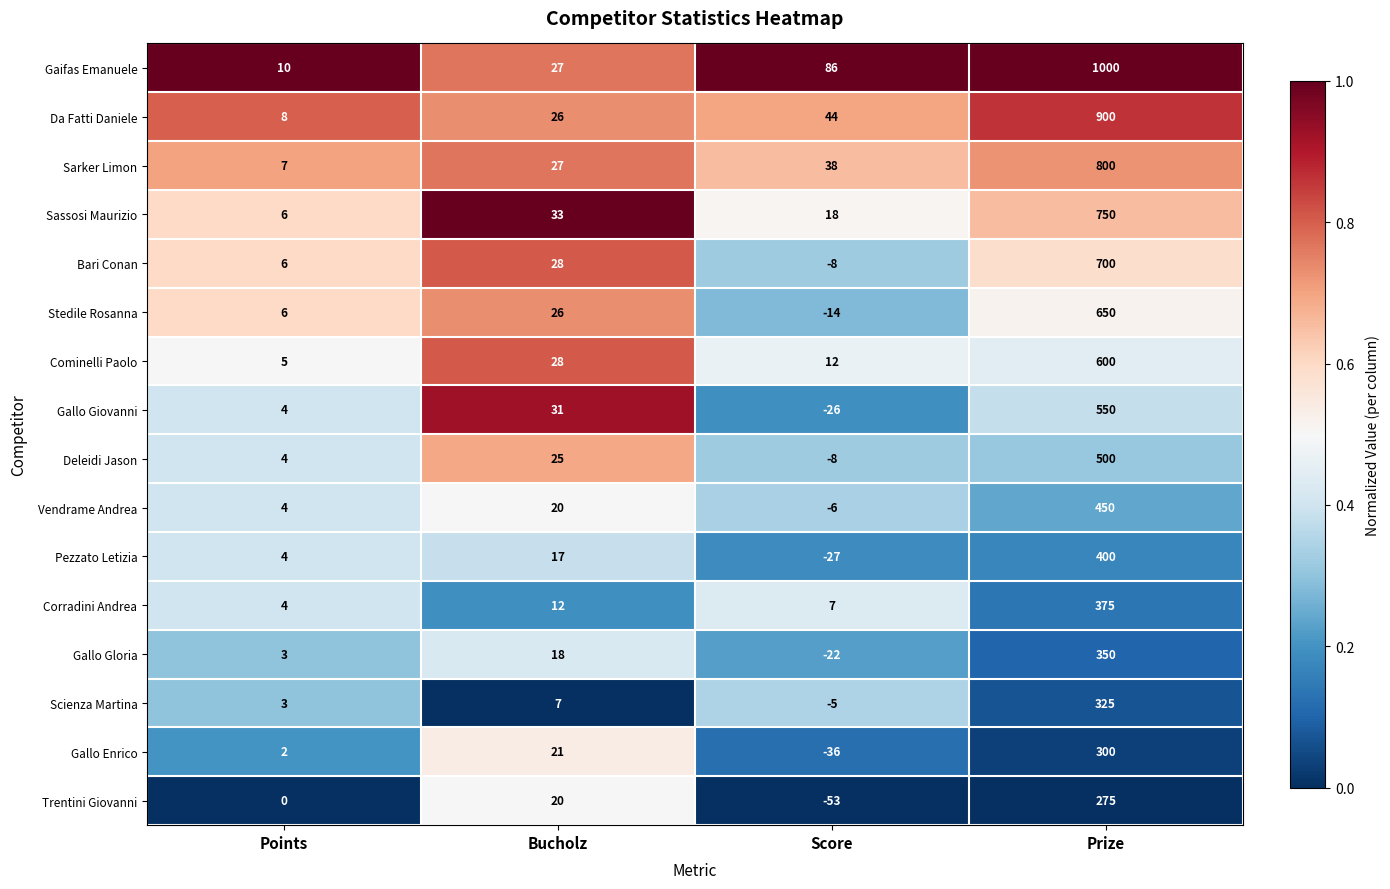

True or false: Vendrame Andrea has a value of 20 at Bucholz.

True